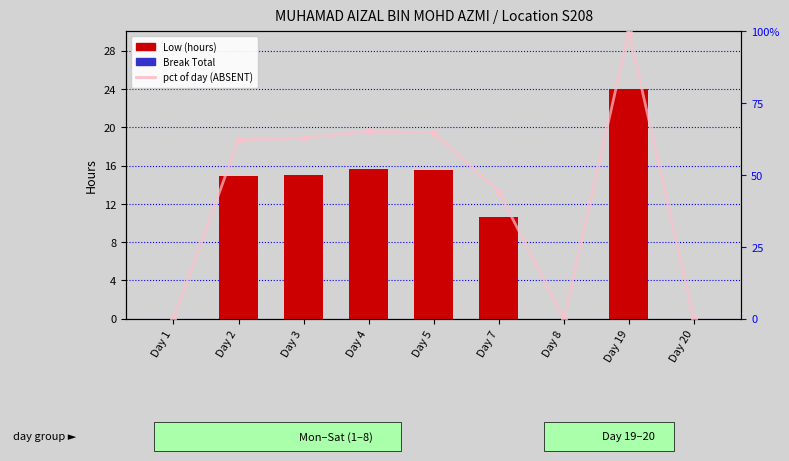

The Low (hours) series shows 0.0 at Day 1. True or false?

True